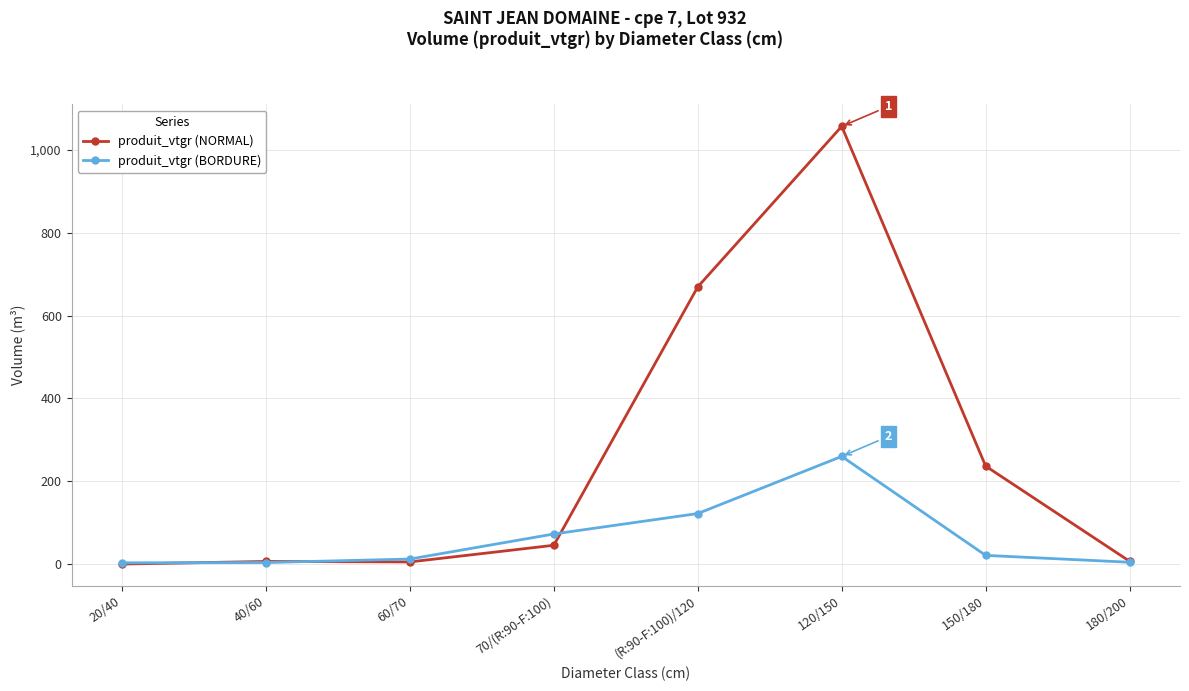

True or false: produit_vtgr (BORDURE) and produit_vtgr (NORMAL) cross at least once.

True